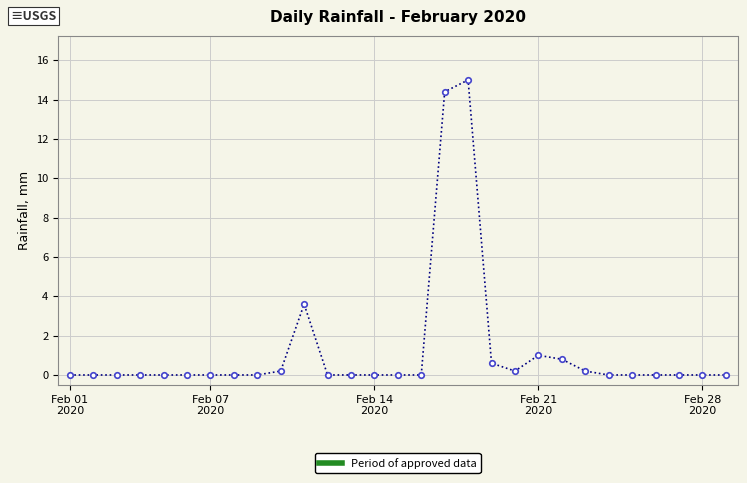

Reading left to right, transcribe all the data shown in this chart.

0.0	0.0	0.0	0.0	0.0	0.0	0.0	0.0	0.0	0.2	3.6	0.0	0.0	0.0	0.0	0.0	14.4	15.0	0.6	0.2	1.0	0.8	0.2	0.0	0.0	0.0	0.0	0.0	0.0